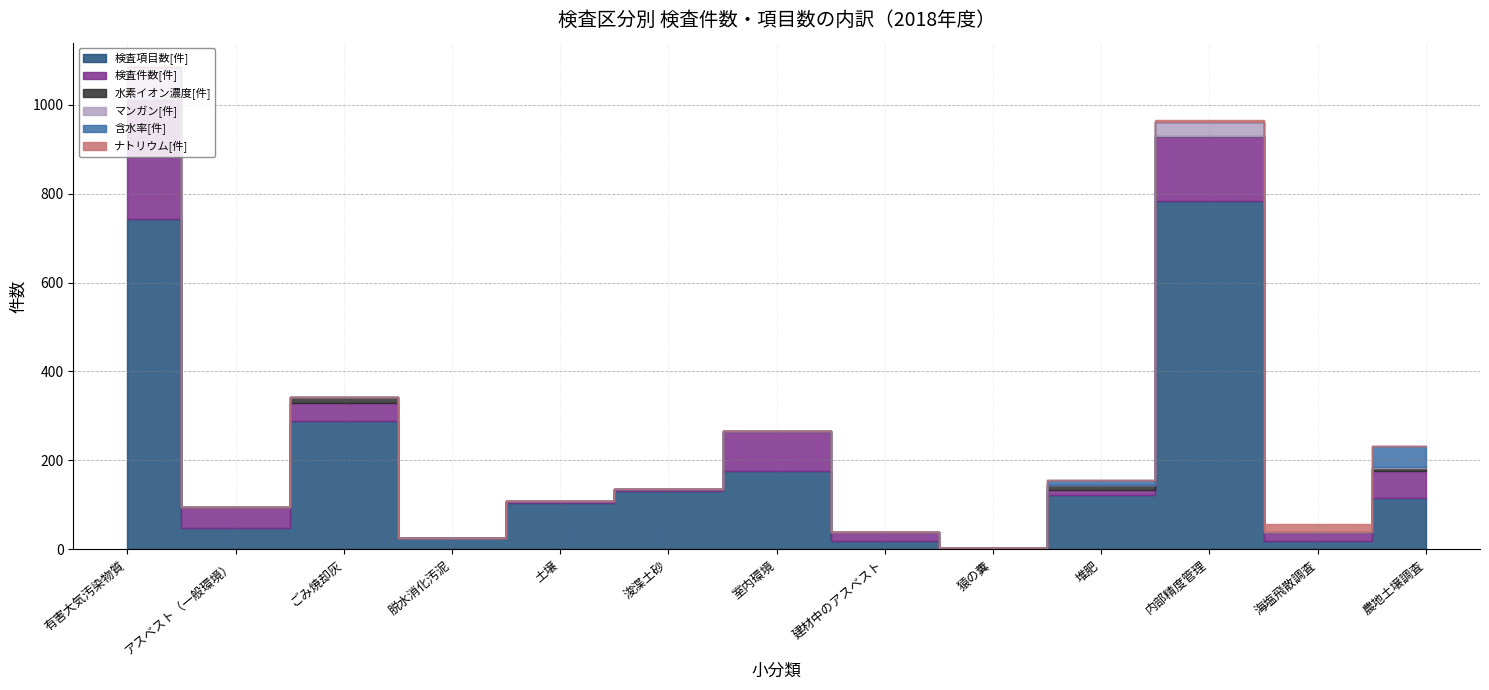

How many distinct data groups are displayed?

6